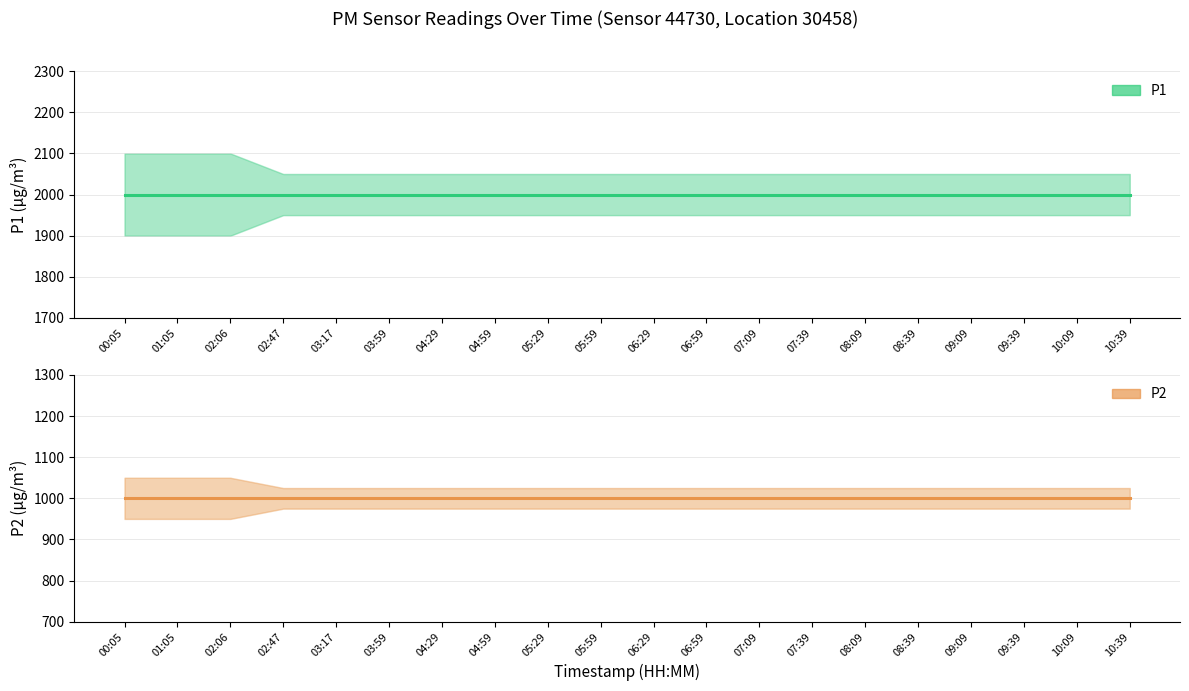

Reading left to right, what are all the values shown in this chart?

P1: 00:05=1999.9	01:05=1999.9	02:06=1999.9	02:47=1999.9	03:17=1999.9	03:59=1999.9	04:29=1999.9	04:59=1999.9	05:29=1999.9	05:59=1999.9	06:29=1999.9	06:59=1999.9	07:09=1999.9	07:39=1999.9	08:09=1999.9	08:39=1999.9	09:09=1999.9	09:39=1999.9	10:09=1999.9	10:39=1999.9
P2: 00:05=999.9	01:05=999.9	02:06=999.9	02:47=999.9	03:17=999.9	03:59=999.9	04:29=999.9	04:59=999.9	05:29=999.9	05:59=999.9	06:29=999.9	06:59=999.9	07:09=999.9	07:39=999.9	08:09=999.9	08:39=999.9	09:09=999.9	09:39=999.9	10:09=999.9	10:39=999.9